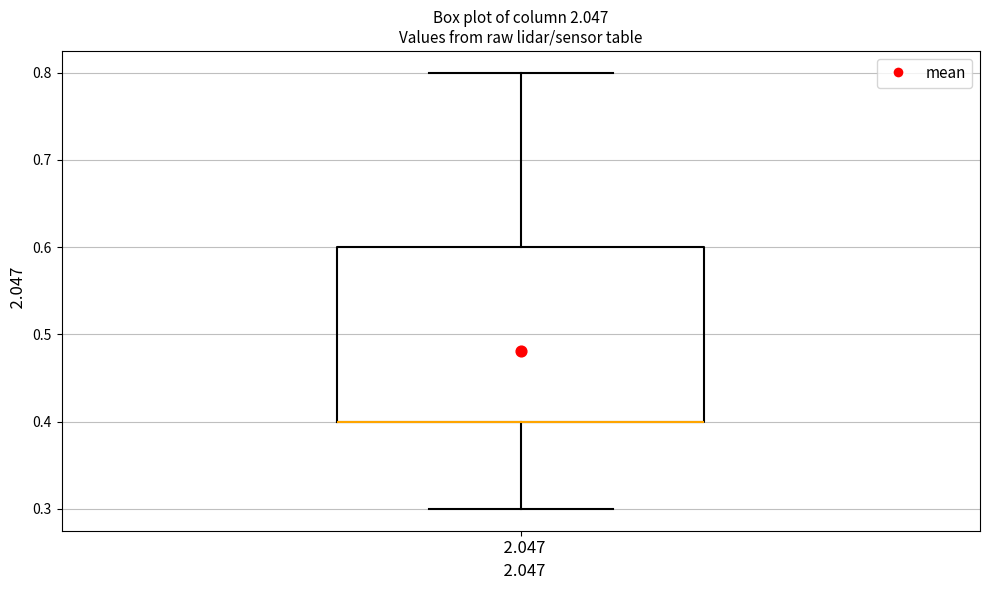

Read this box plot against the y-axis: the position of the median line, the range covered by the box, and the ends of both whiskers. The values are not printed on the chart, so give them approximately, as read against the axis.

median 0.4 (drawn on the box's lower edge), box 0.4 to 0.6, whiskers 0.3 to 0.8